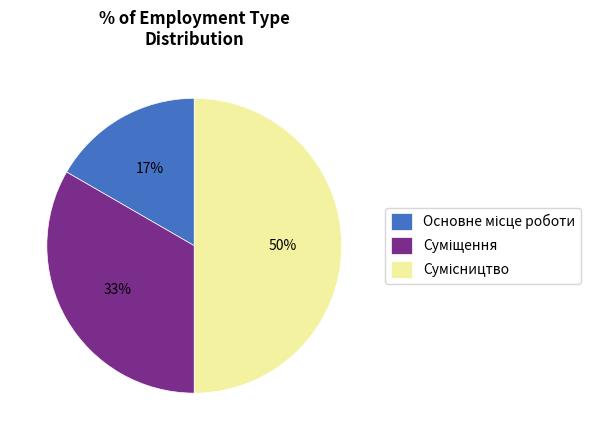

To the nearest percent, what is the difference between the largest and smallest slice percentages?

33%